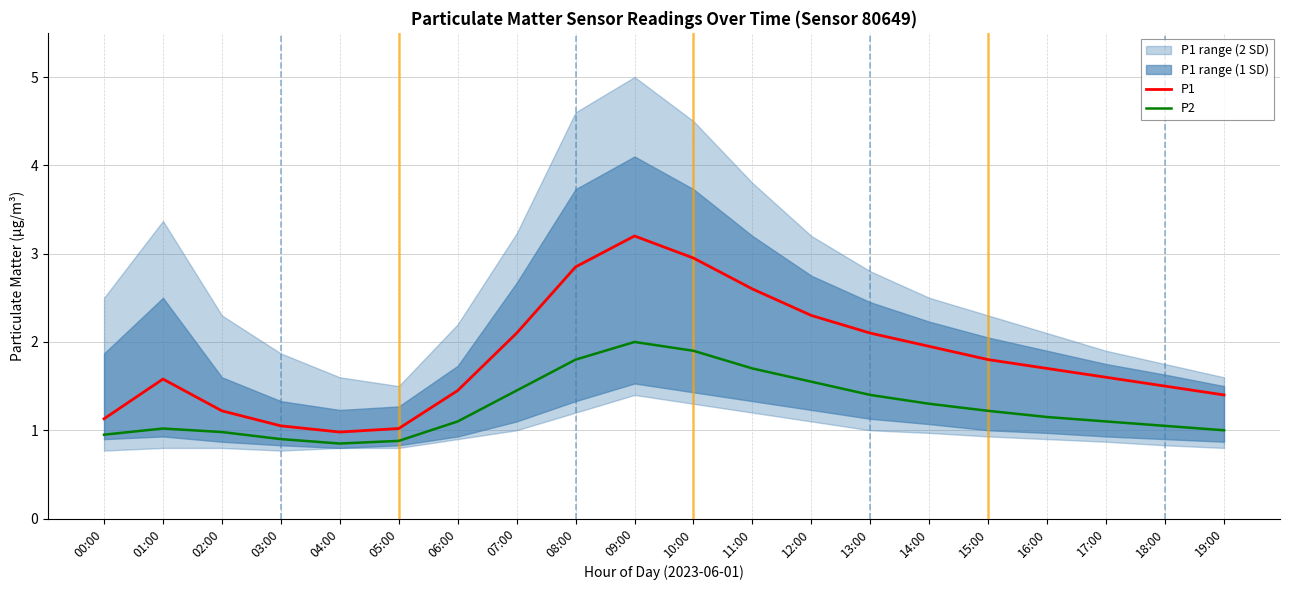

What is the sum of the P1 values at 11:00 and 03:00?

3.7